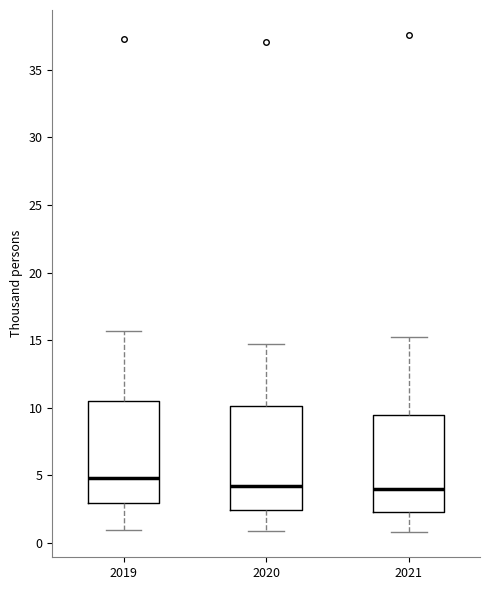

Reading left to right, transcribe this box plot: for each box, give where its median line is, the range the box spans, and where its two whiskers end, as read against the y-axis. The values are not printed on the chart, so give them approximately, as read against the axis.

2019: median 5.0, box 3.0 to 10.5, whiskers 1.0 to 15.5
2020: median 4.0, box 2.5 to 10.0, whiskers 1.0 to 15.0
2021: median 4.0, box 2.5 to 9.5, whiskers 1.0 to 15.0